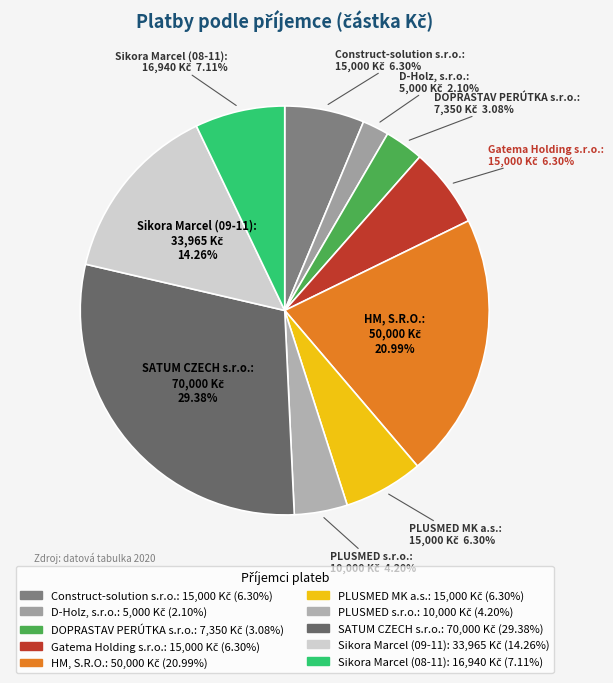

The PLUSMED s.r.o. slice represents 4% of the pie. True or false?

True